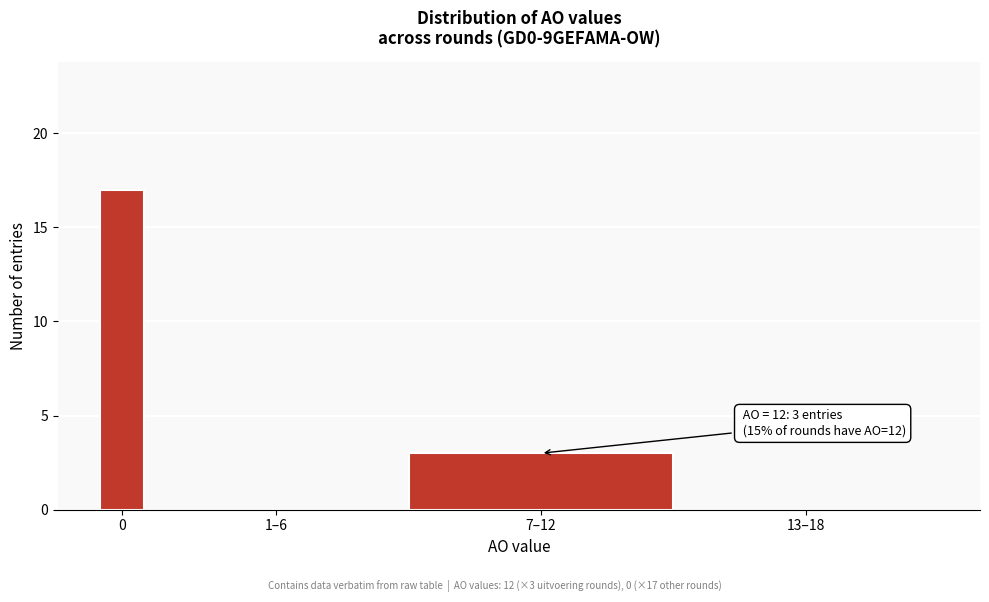

Reading right to left, list all the values displayed in this chart.

13–18=0	7–12=3	1–6=0	0=17